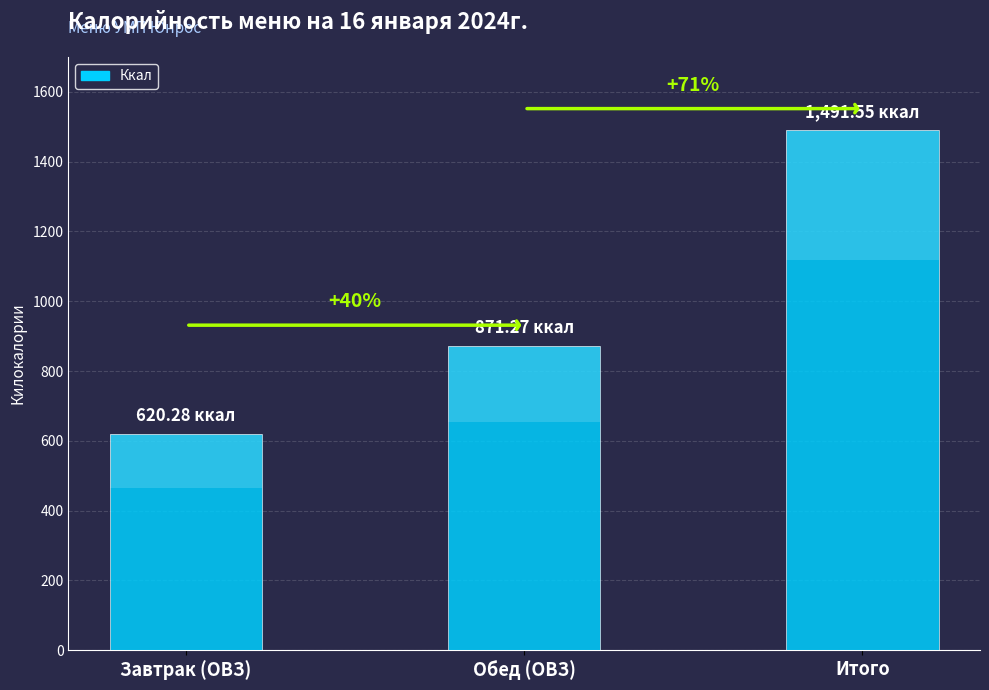

How many values are below 871?

1